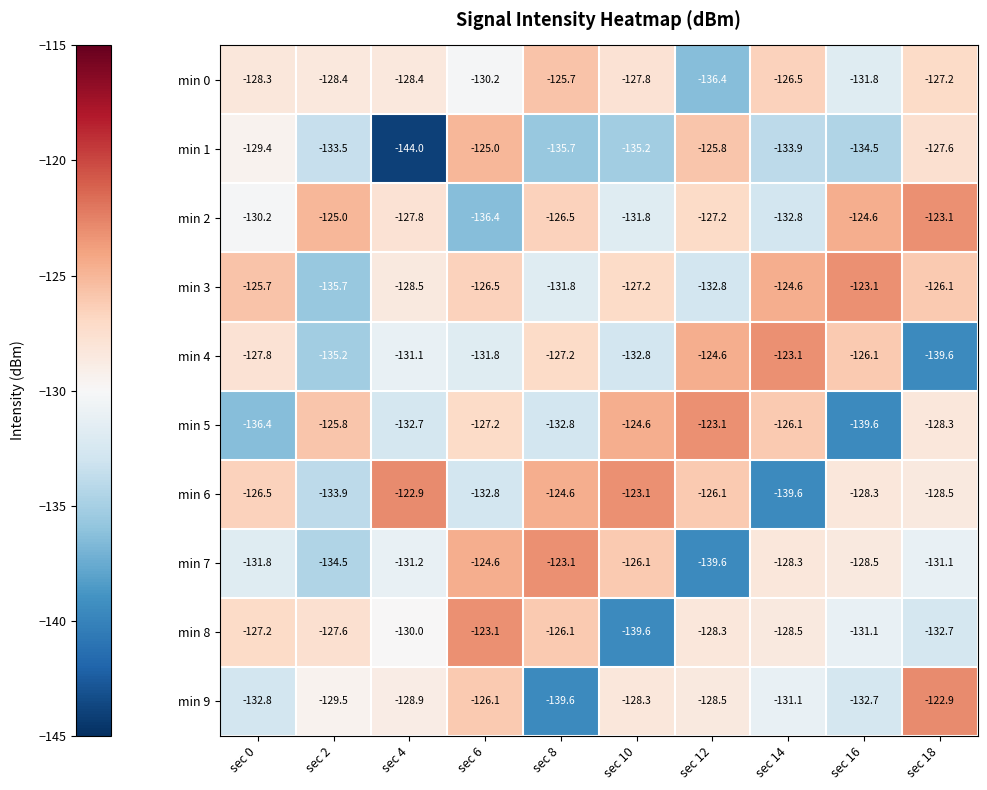

Rank the series at sec 6 from highest to lowest value.

min 8, min 7, min 1, min 9, min 3, min 5, min 0, min 4, min 6, min 2